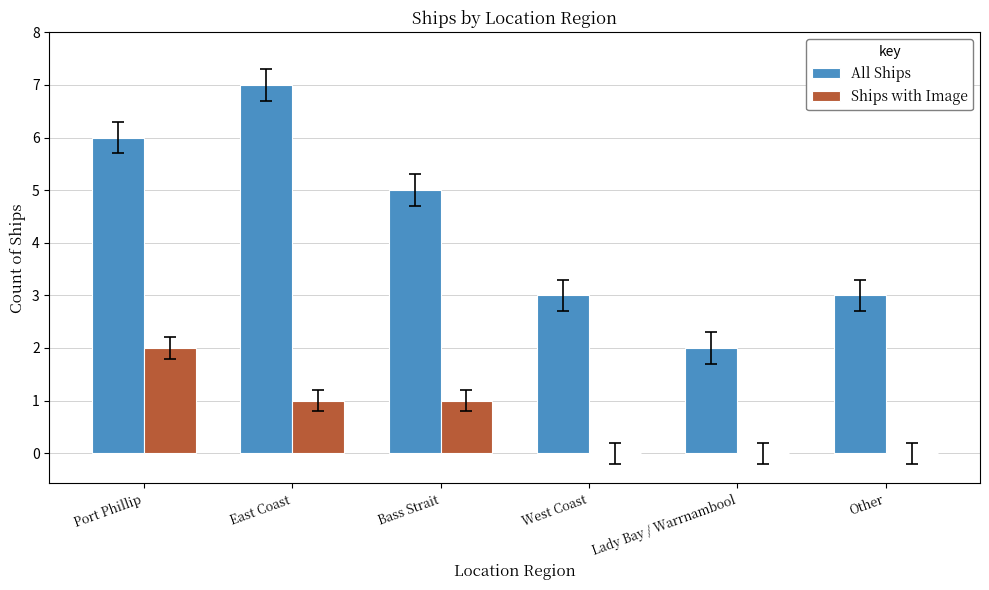

Reading left to right, list all the values displayed in this chart.

All Ships: 6	7	5	3	2	3
Ships with Image: 2	1	1	0	0	0